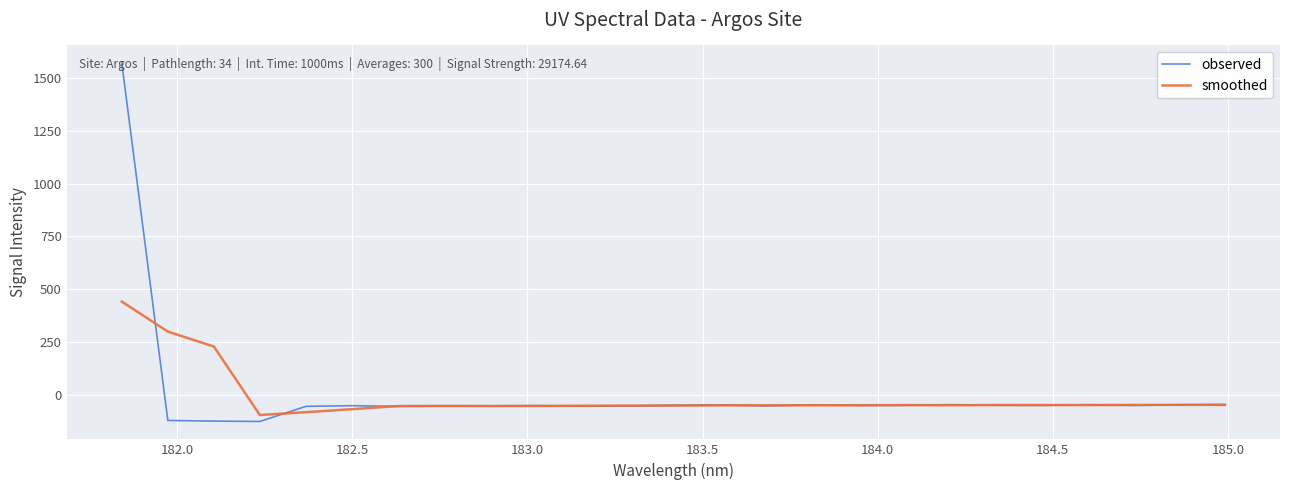

How many values in observed are above zero?

1